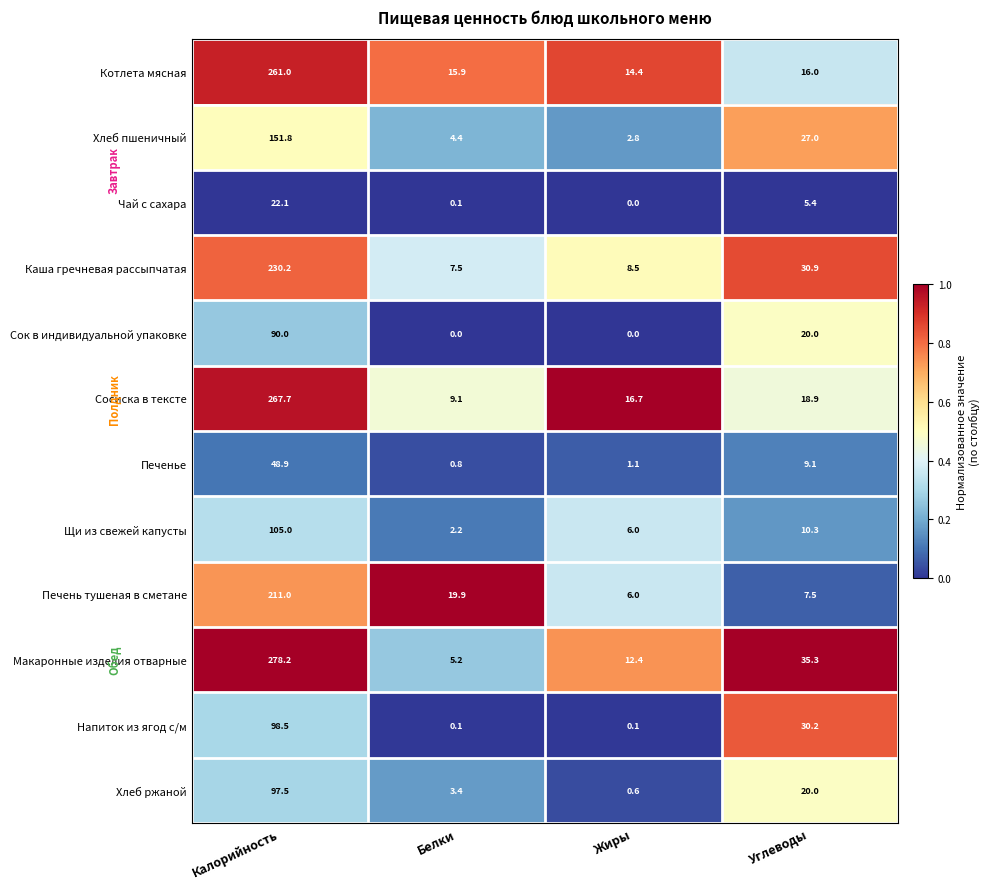

At which label is Хлеб пшеничный closest to 77?

Углеводы